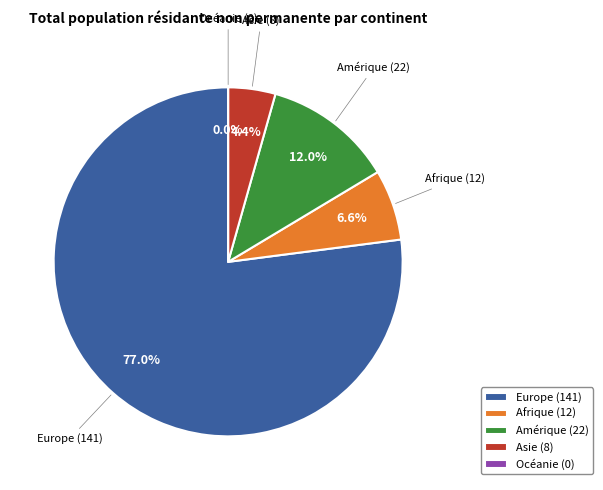

To the nearest percent, what is the combined percentage of Europe (141) and Asie (8)?

81%